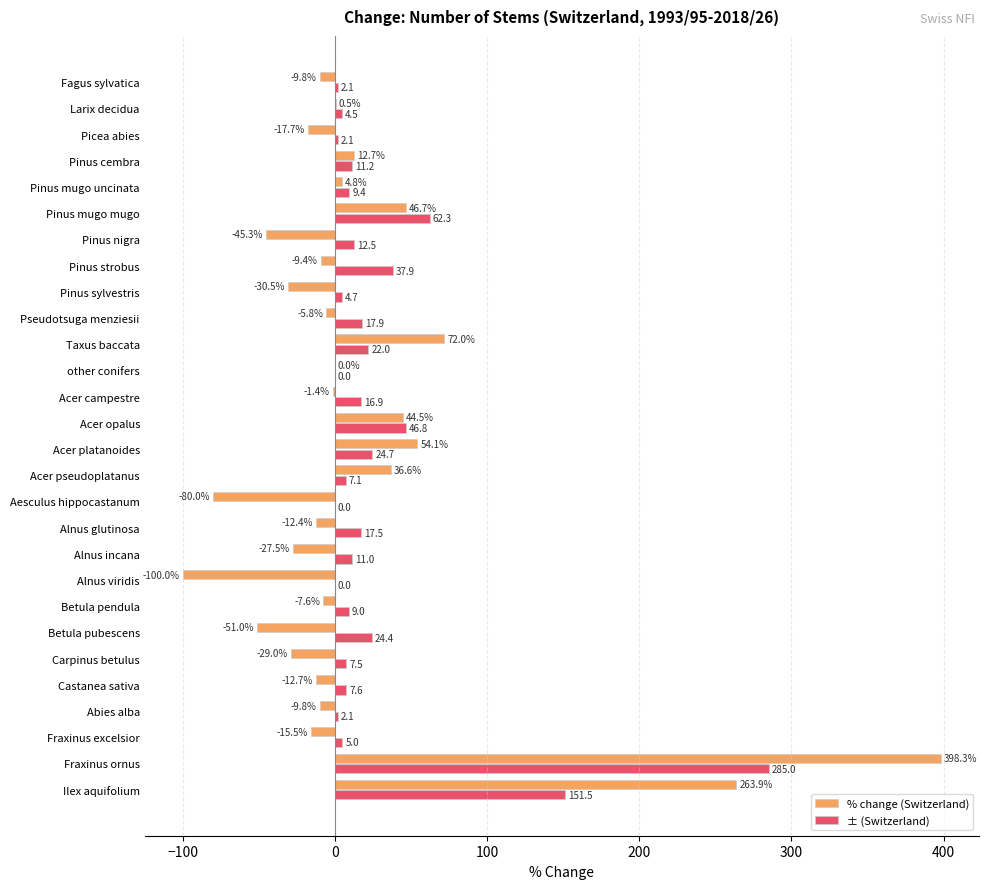

Between Fagus sylvatica and Betula pendula, which series saw the biggest shift?

± (Switzerland)